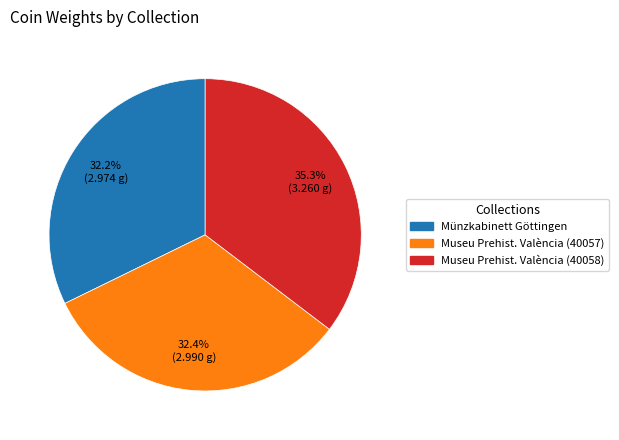

Is there any slice that represents more than half of the pie?

No